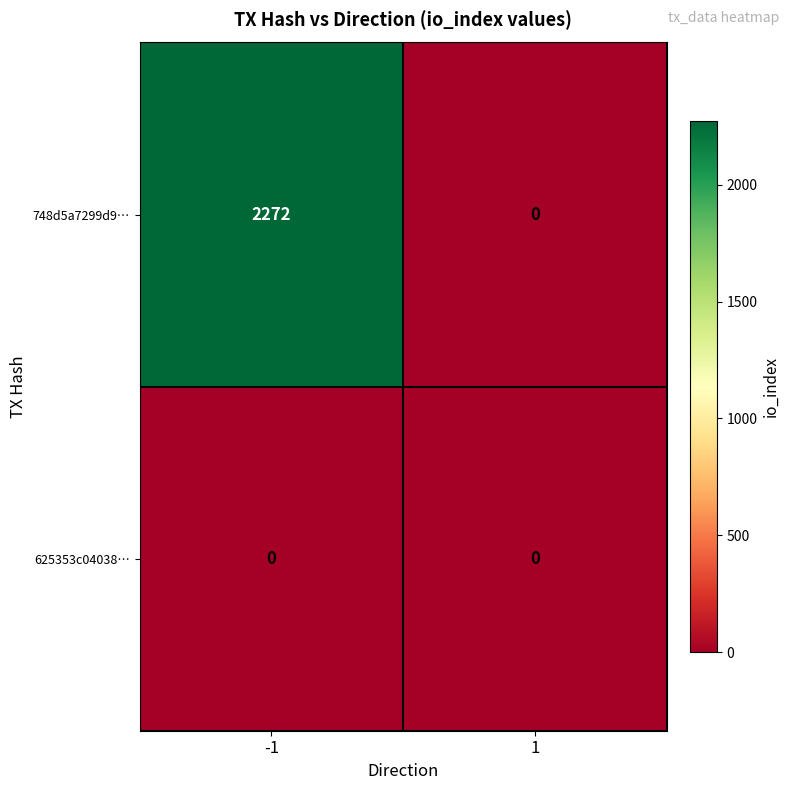

What is the difference between the 748d5a7299d9… values at -1 and 1?

2272